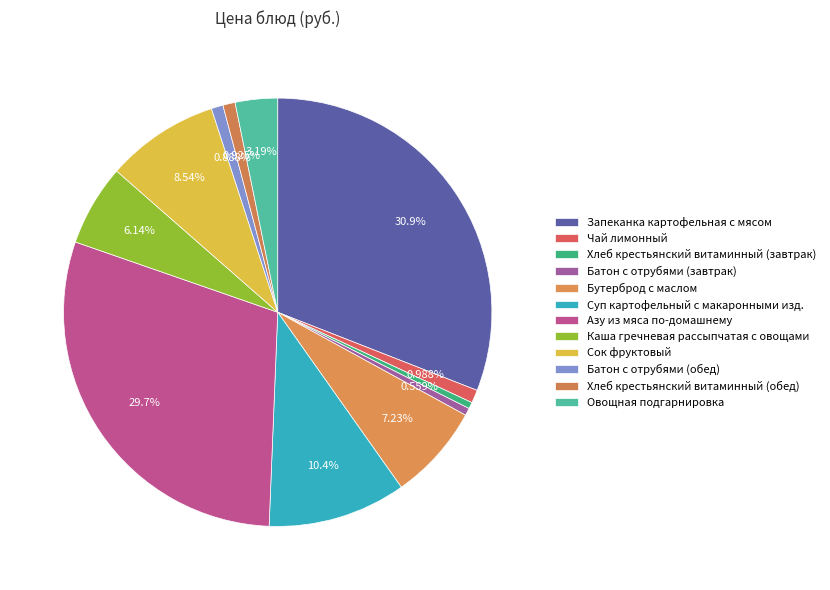

To the nearest percent, what percentage of the pie is Хлеб крестьянский витаминный (обед)?

1%